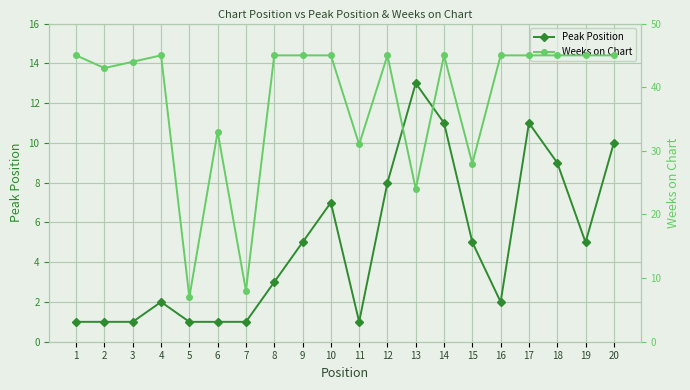

What is the total value across all series at 5?

8